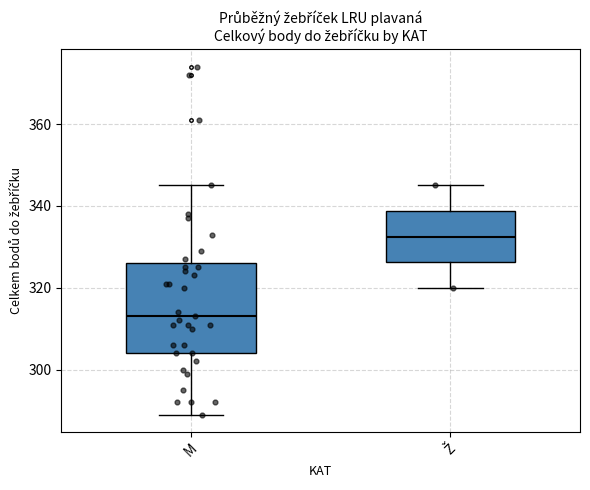

Reading left to right, transcribe this box plot: for each box, give where its median line is, the range the box spans, and where its two whiskers end, as read against the y-axis. The values are not printed on the chart, so give them approximately, as read against the axis.

M: median 314, box 304 to 326, whiskers 290 to 346
Ž: median 332, box 326 to 338, whiskers 320 to 346